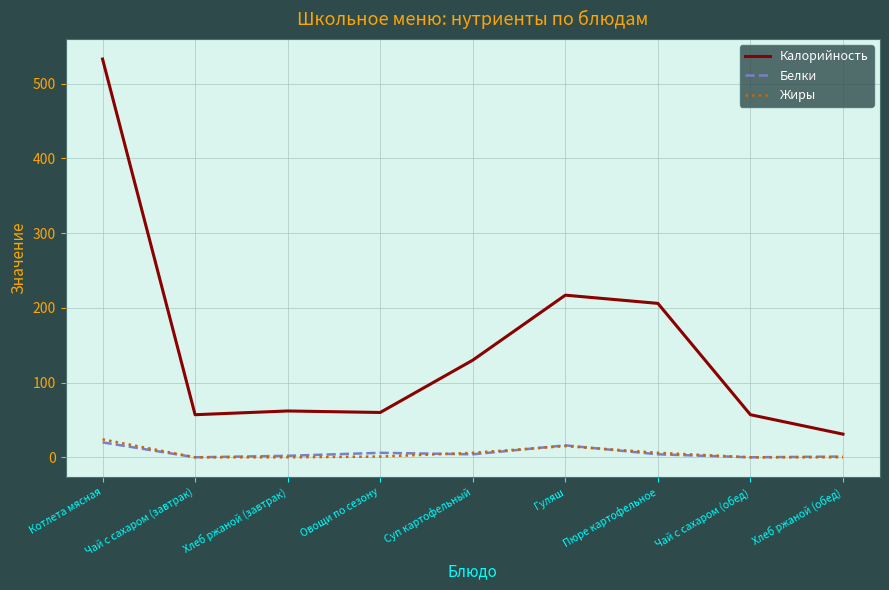

Does the chart have visible grid lines?

Yes